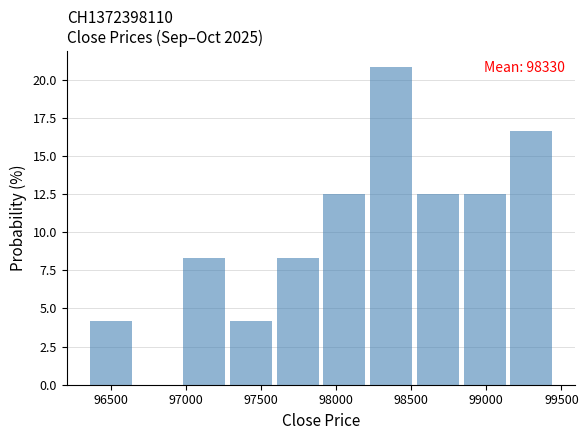

Which range on the x-axis has the tallest bar?

98250 to 98550